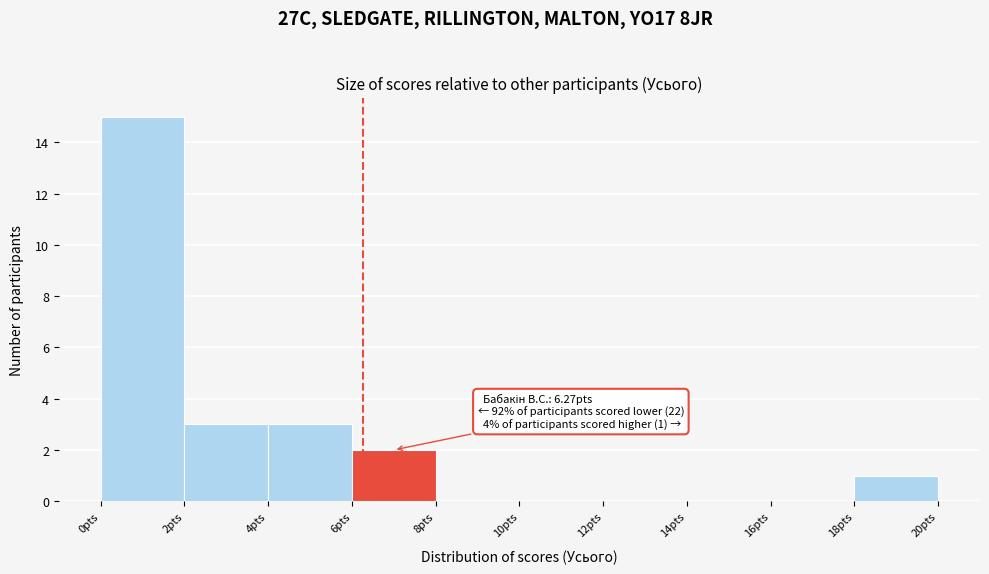

Over which range of the x-axis is the bar tallest?

0 to 2